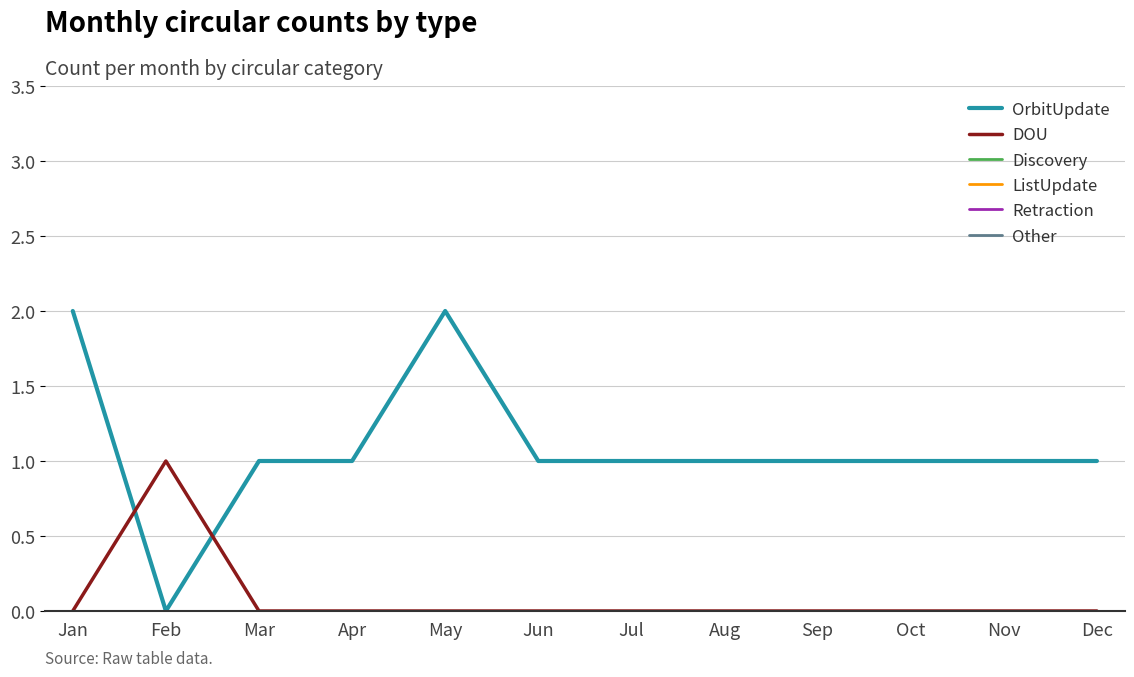

What is the spread (max minus min) of values at Feb?

1